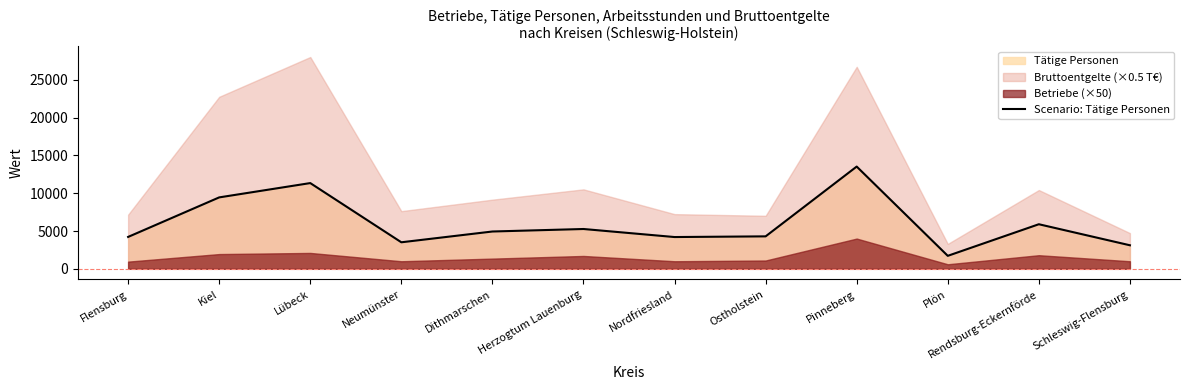

Reading right to left, transcribe all the data shown in this chart.

Schleswig-Flensburg=3113	Rendsburg-Eckernförde=5895	Plön=1716	Pinneberg=13521	Ostholstein=4292	Nordfriesland=4201	Herzogtum Lauenburg=5265	Dithmarschen=4934	Neumünster=3508	Lübeck=11338	Kiel=9445	Flensburg=4217